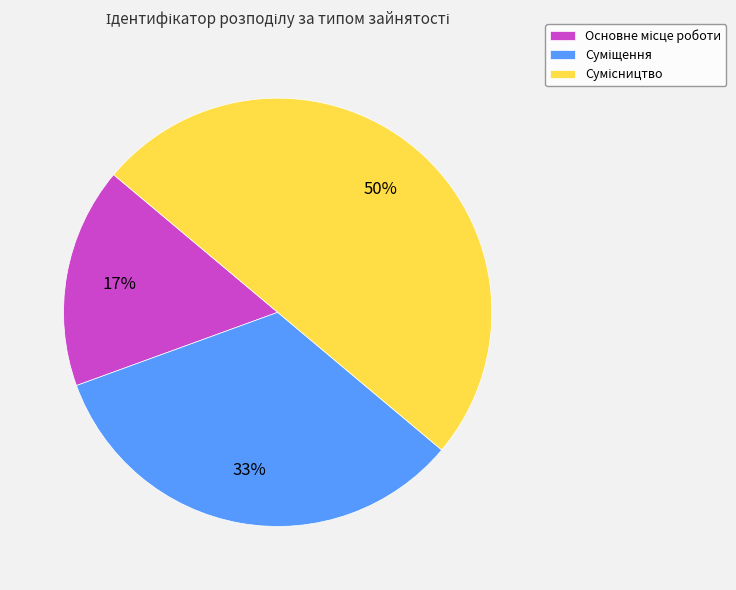

How many segments does this pie chart have?

3